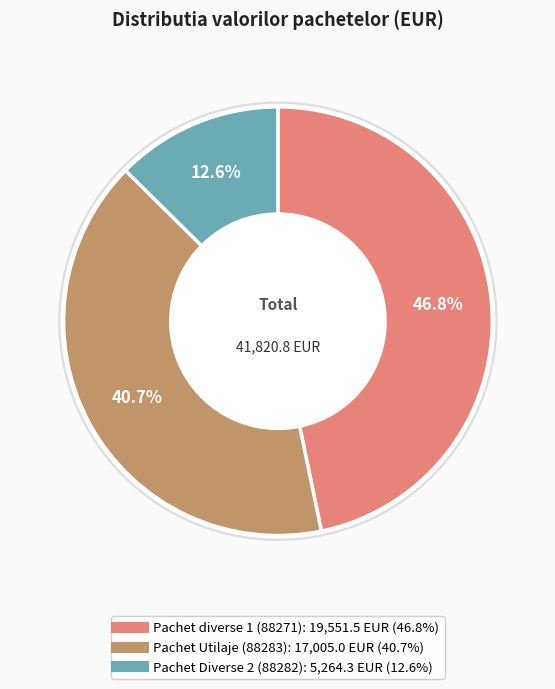

Combined, what portion of the pie is Pachet Utilaje and Pachet Diverse 2?

53.2%